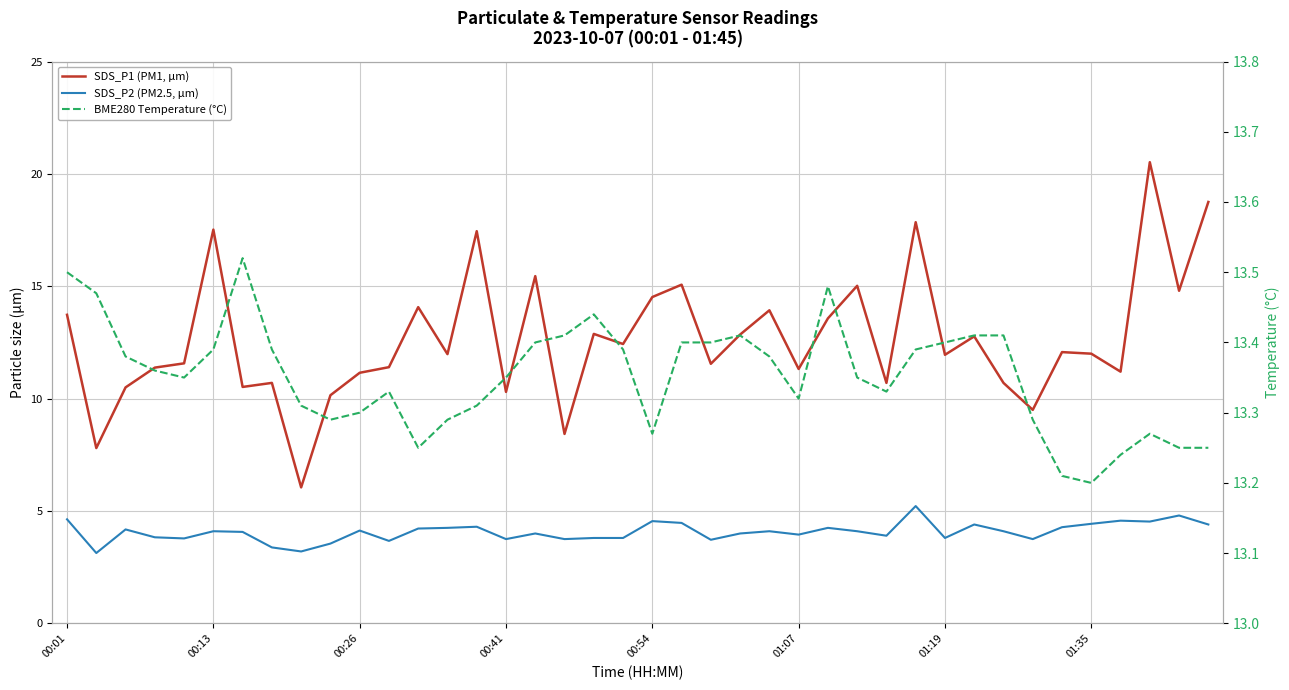

Does the chart have visible grid lines?

Yes